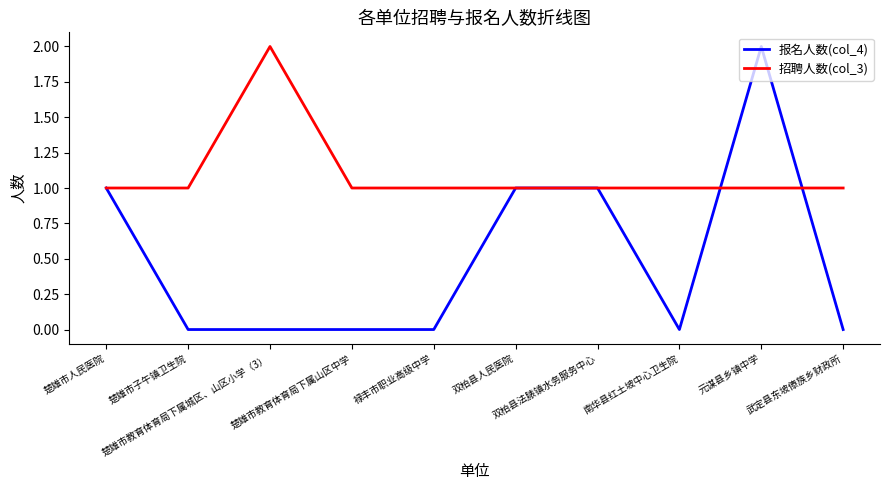

True or false: 报名人数(col_4) has a value of 0 at 楚雄市人民医院.

False